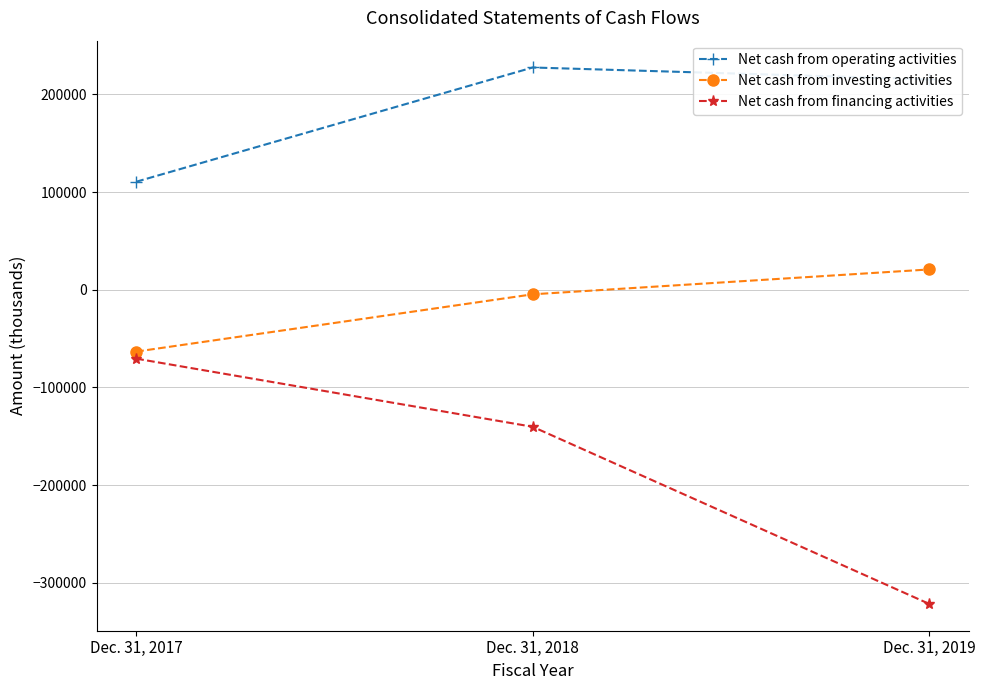

Reading right to left, what are all the values shown in this chart?

Net cash from operating activities: Dec. 31, 2019=215416	Dec. 31, 2018=227505	Dec. 31, 2017=110533
Net cash from investing activities: Dec. 31, 2019=20758	Dec. 31, 2018=-4693	Dec. 31, 2017=-63347
Net cash from financing activities: Dec. 31, 2019=-321627	Dec. 31, 2018=-140312	Dec. 31, 2017=-70540